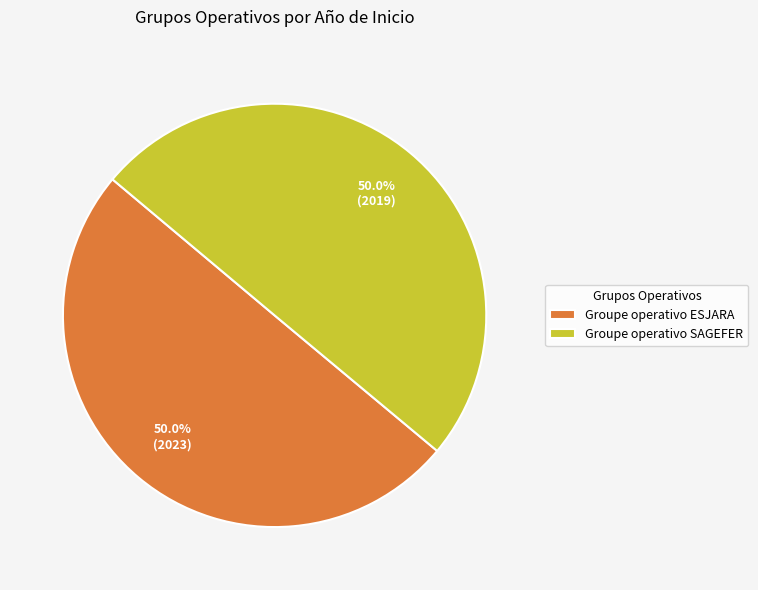

What percentage is the Groupe operativo SAGEFER slice, to the nearest percent?

50%